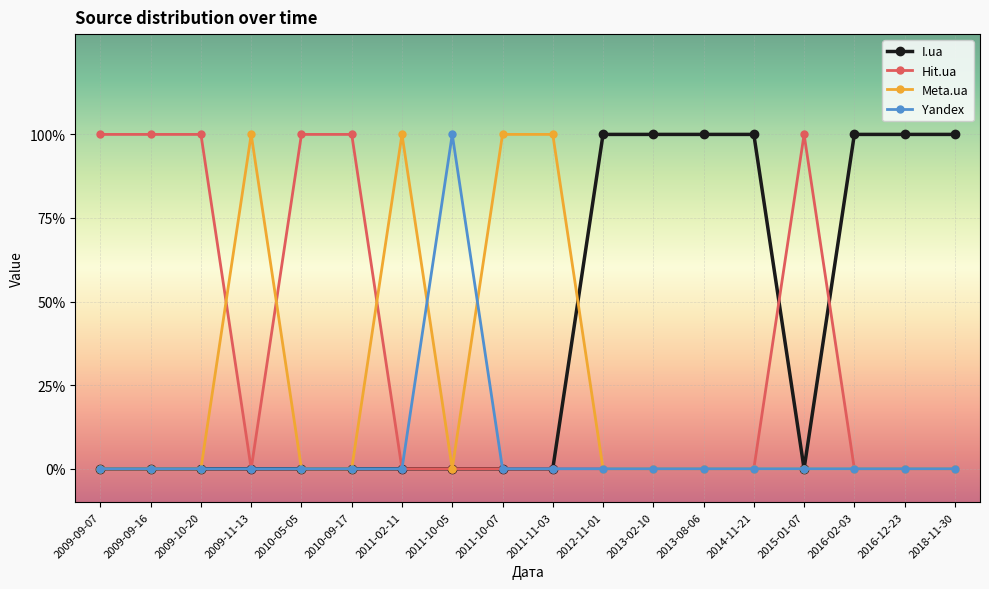

Rank the categories by Meta.ua value from lowest to highest.

2009-09-07, 2009-09-16, 2009-10-20, 2010-05-05, 2010-09-17, 2011-10-05, 2012-11-01, 2013-02-10, 2013-08-06, 2014-11-21, 2015-01-07, 2016-02-03, 2016-12-23, 2018-11-30, 2009-11-13, 2011-02-11, 2011-10-07, 2011-11-03